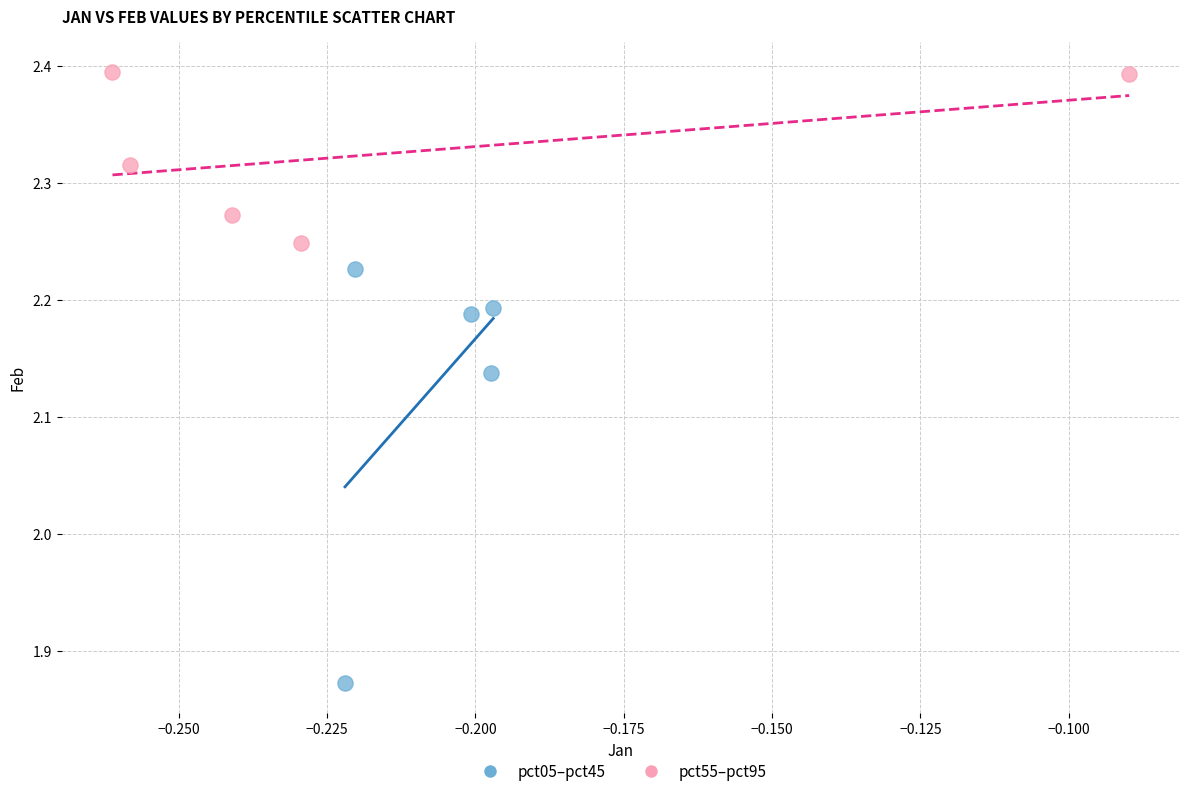

What are all the series names shown in the legend?

pct05–pct45, pct55–pct95